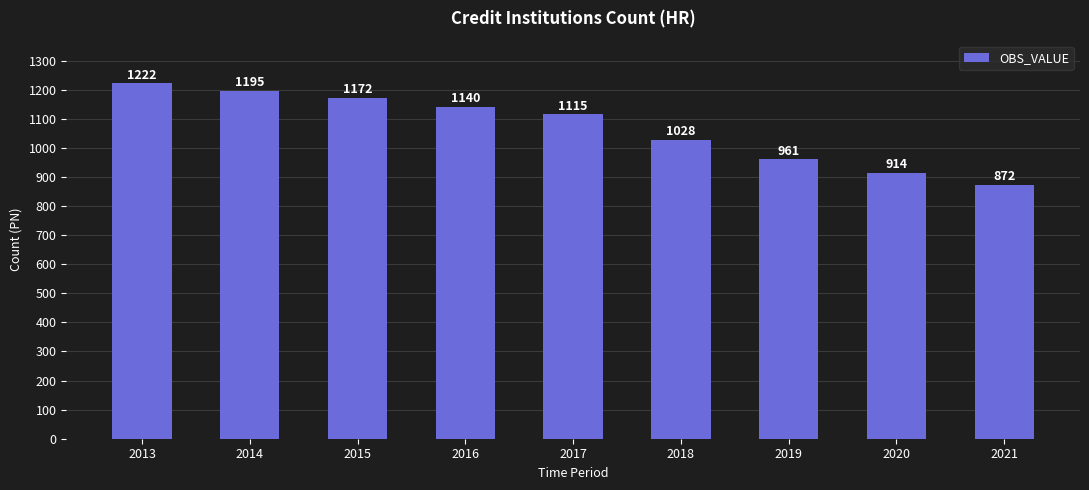

What is the smallest value displayed?

872